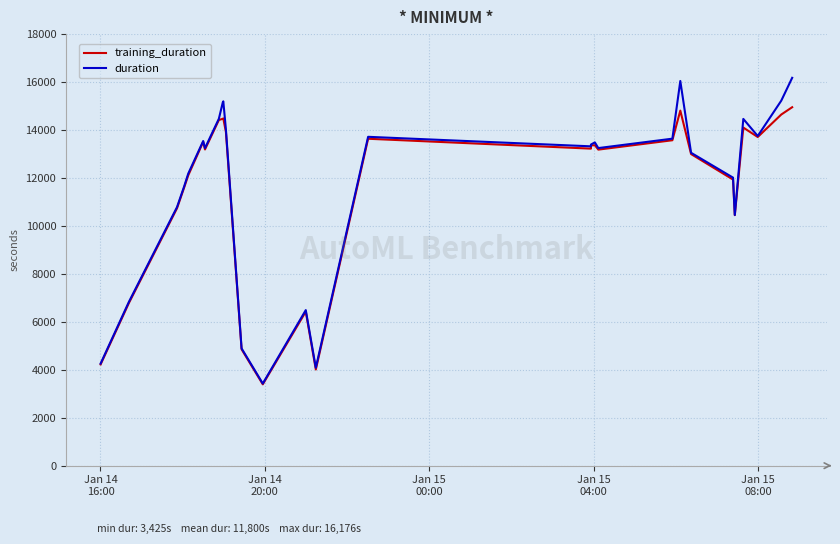

What is the highest value of the training_duration series?

14950.9